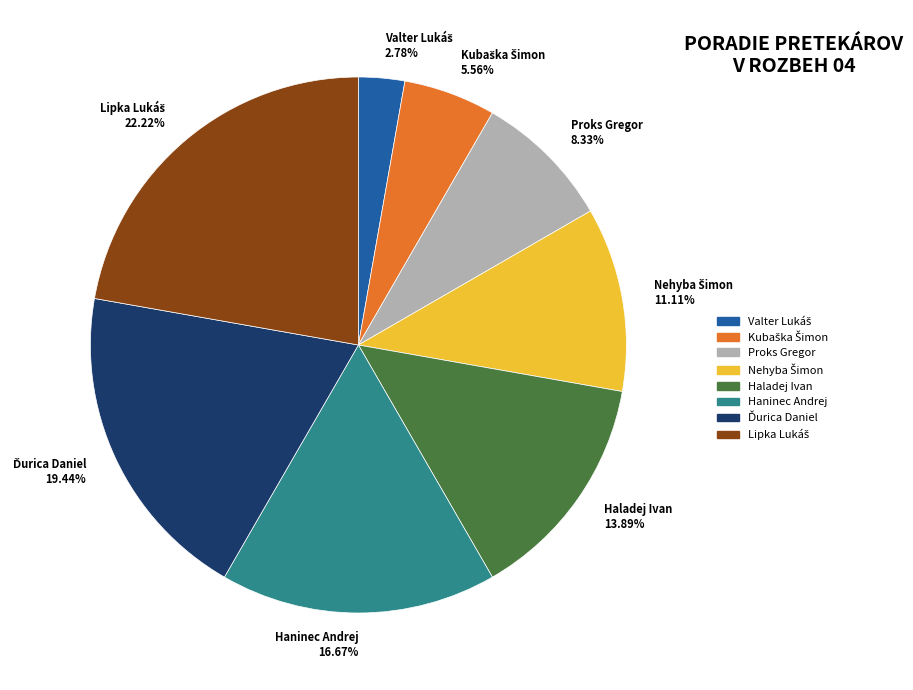

Is Haninec Andrej 16.67% the majority of the pie?

No